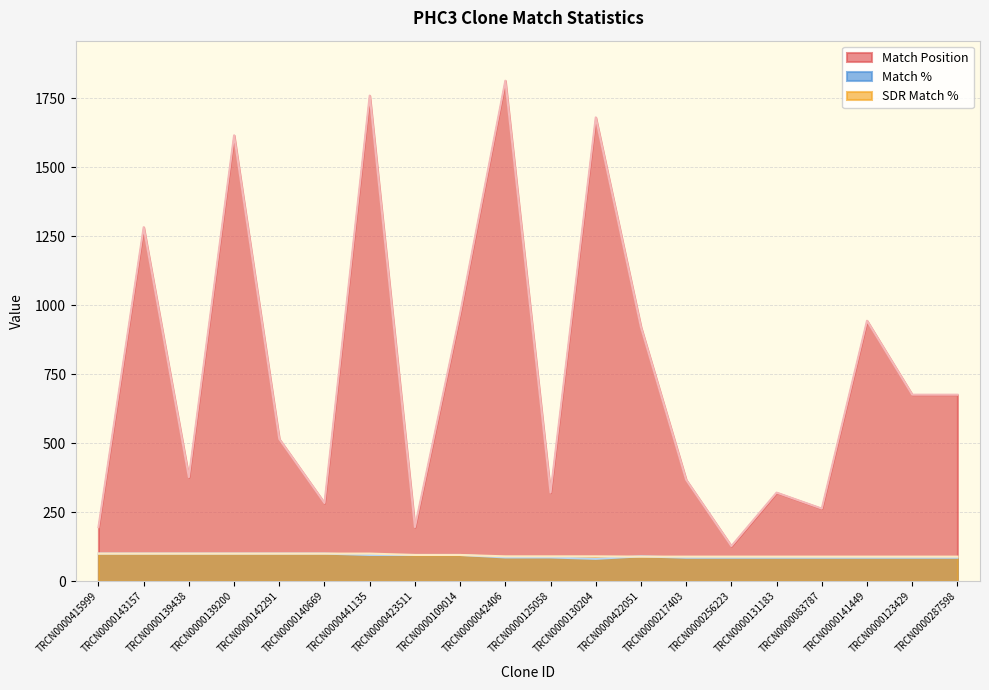

How many values in the Match % series exceed 90?

9